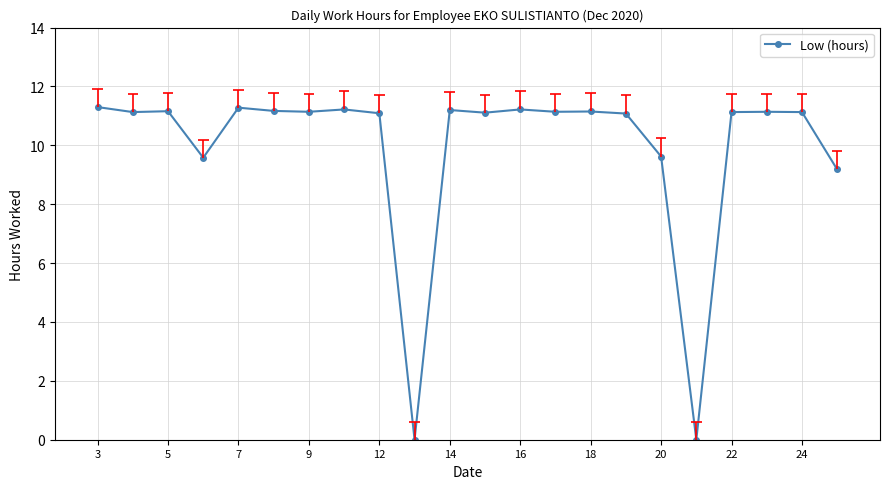

How many values are below 11?

5